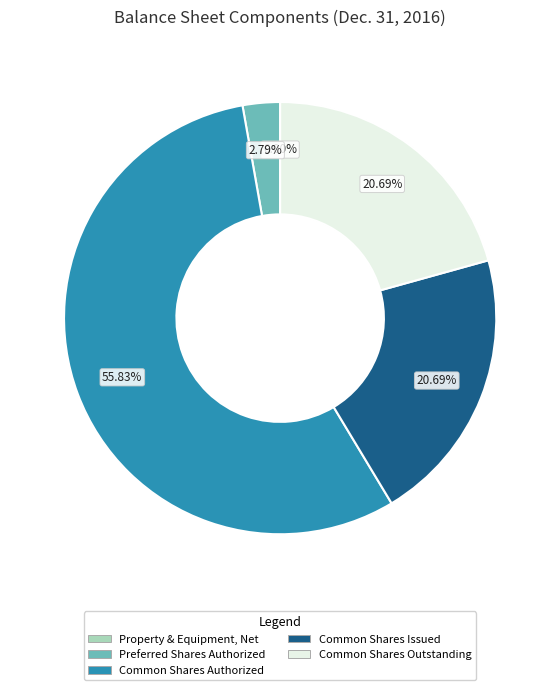

Does any single category account for the majority?

Yes